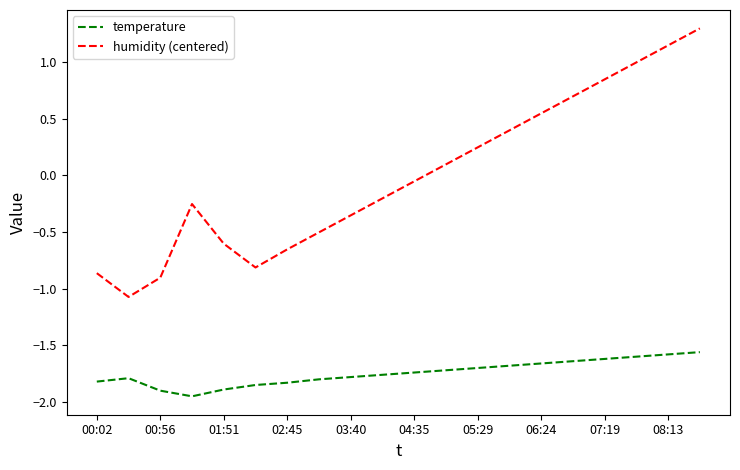

Which series has the largest total across all categories?

humidity (centered)